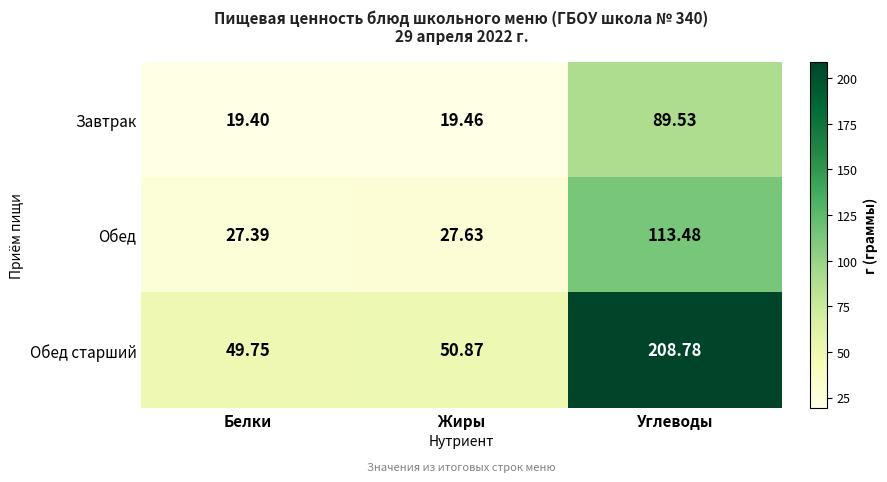

Count the number of data series in this chart.

3